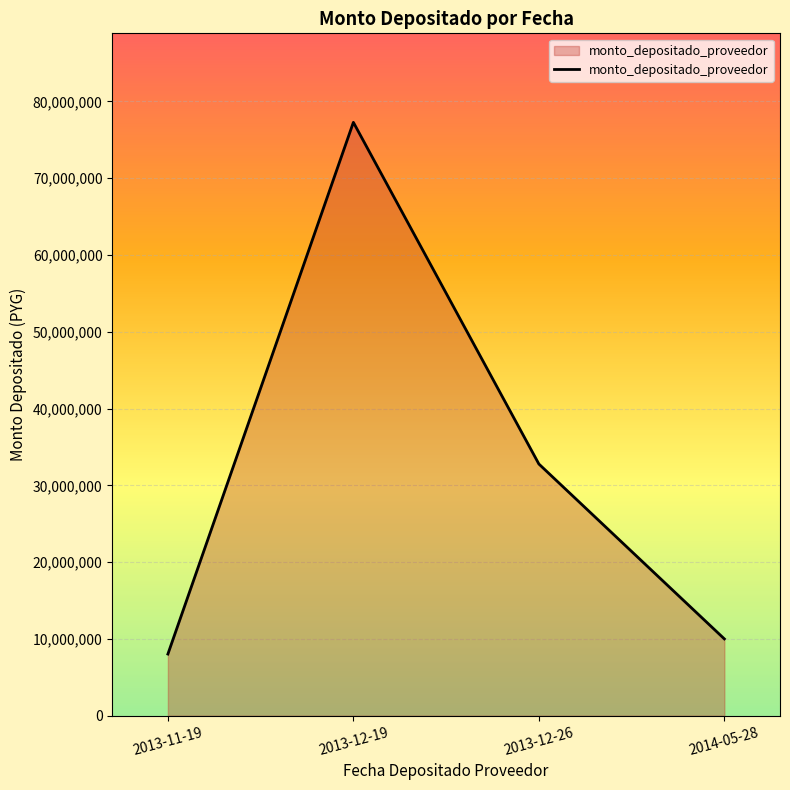

Does the chart have visible grid lines?

Yes